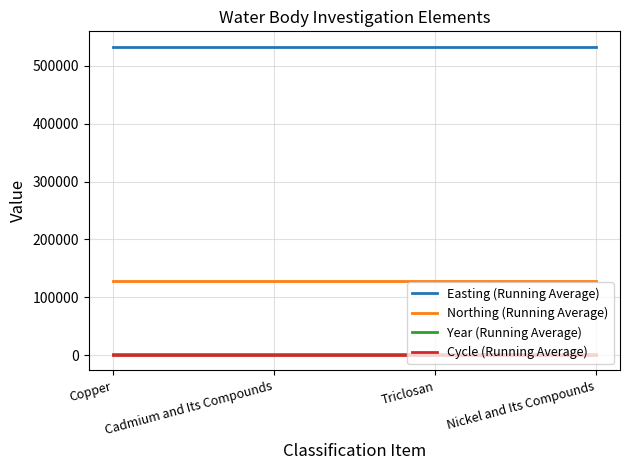

What is the maximum value for Northing (Running Average)?

128271